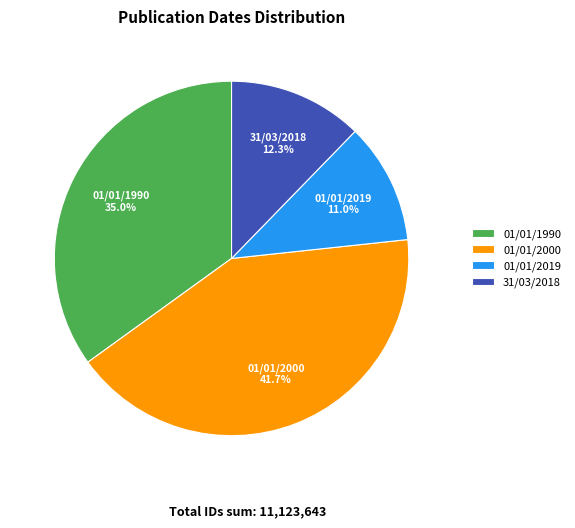

Rank the categories by value from highest to lowest.

01/01/2000, 01/01/1990, 31/03/2018, 01/01/2019